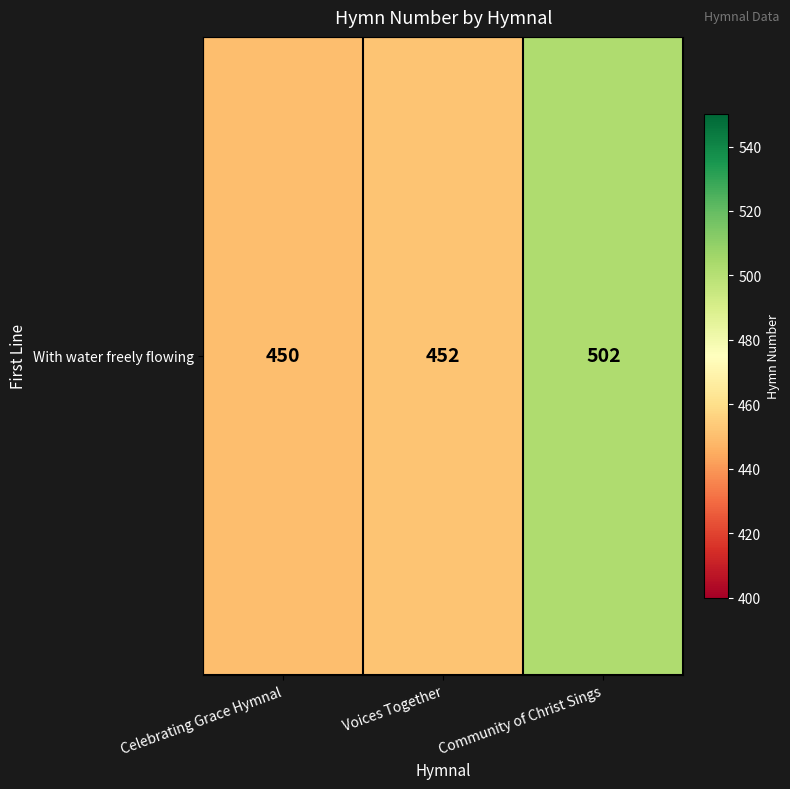

What is the change in value from Voices Together to Community of Christ Sings?

+50